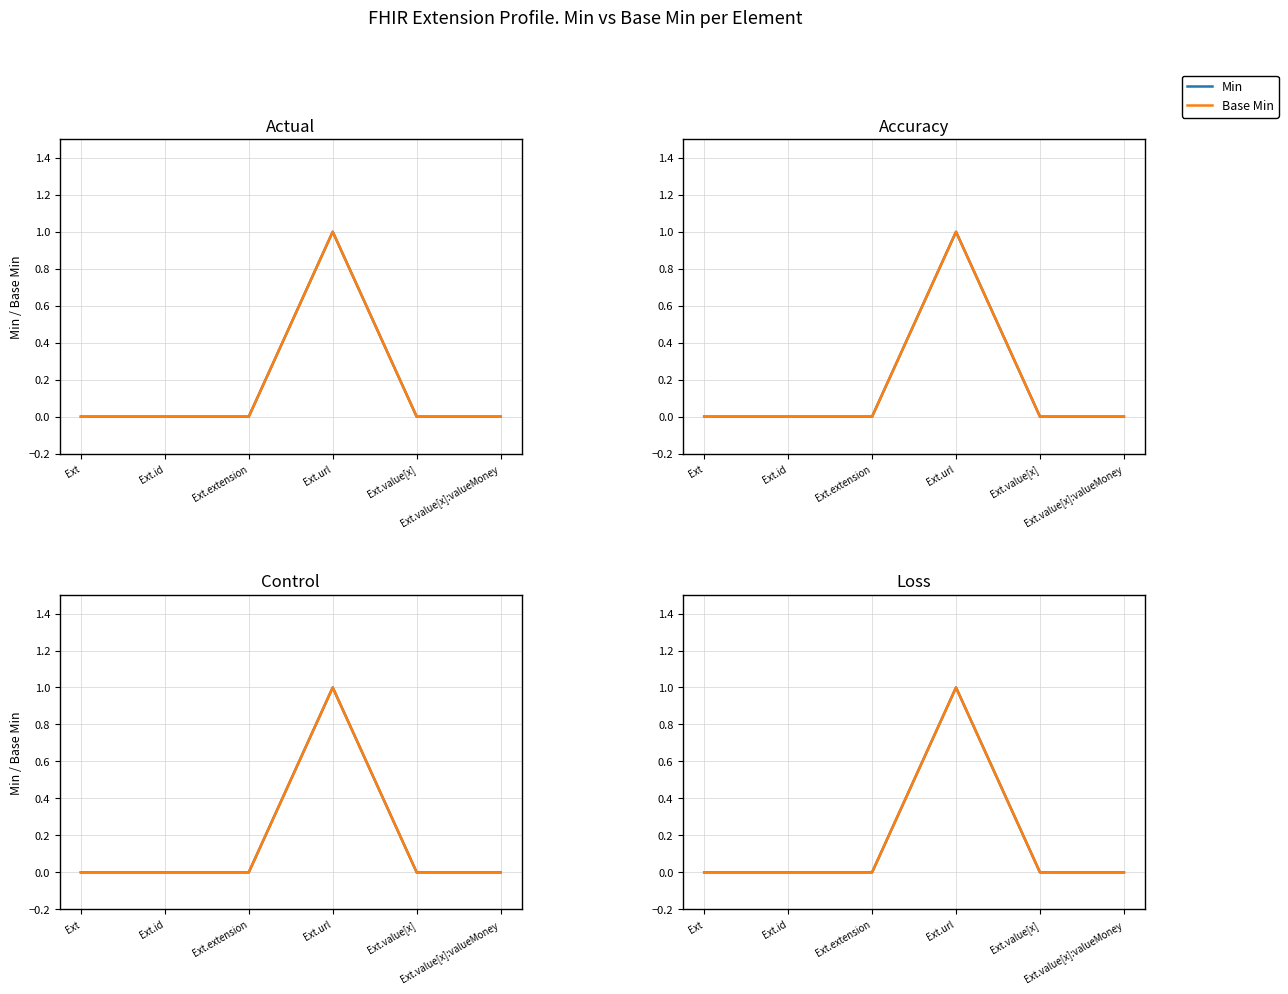

How many interior local peaks does the Min series have?

1